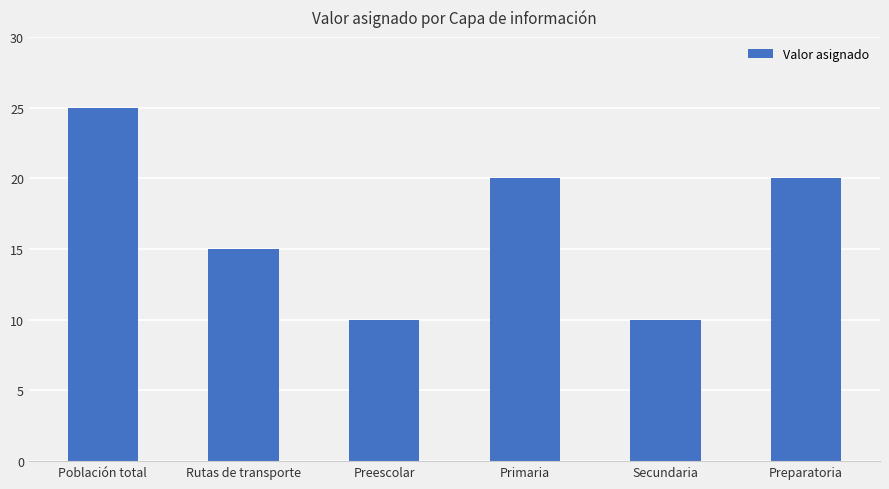

Approximately how many times larger is the value at Preparatoria compared to Preescolar?

2.0